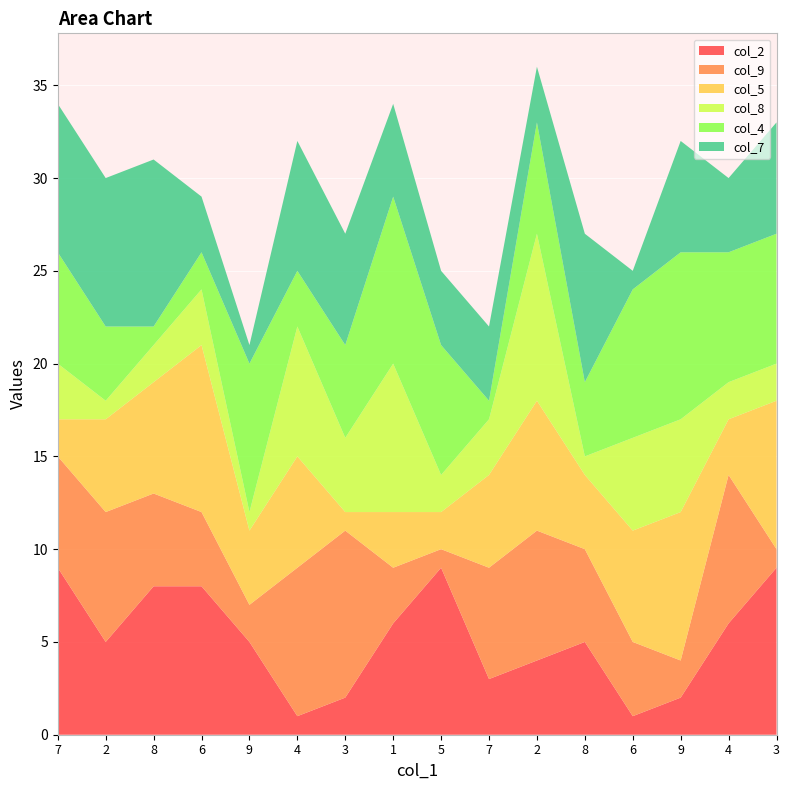

Reading left to right, transcribe all the data shown in this chart.

col_2: 7=9	2=5	8=8	6=8	9=5	4=1	3=2	1=6	5=9	7=3	2=4	8=5	6=1	9=2	4=6	3=9
col_9: 7=6	2=7	8=5	6=4	9=2	4=8	3=9	1=3	5=1	7=6	2=7	8=5	6=4	9=2	4=8	3=1
col_5: 7=2	2=5	8=6	6=9	9=4	4=6	3=1	1=3	5=2	7=5	2=7	8=4	6=6	9=8	4=3	3=8
col_8: 7=3	2=1	8=2	6=3	9=1	4=7	3=4	1=8	5=2	7=3	2=9	8=1	6=5	9=5	4=2	3=2
col_4: 7=6	2=4	8=1	6=2	9=8	4=3	3=5	1=9	5=7	7=1	2=6	8=4	6=8	9=9	4=7	3=7
col_7: 7=8	2=8	8=9	6=3	9=1	4=7	3=6	1=5	5=4	7=4	2=3	8=8	6=1	9=6	4=4	3=6